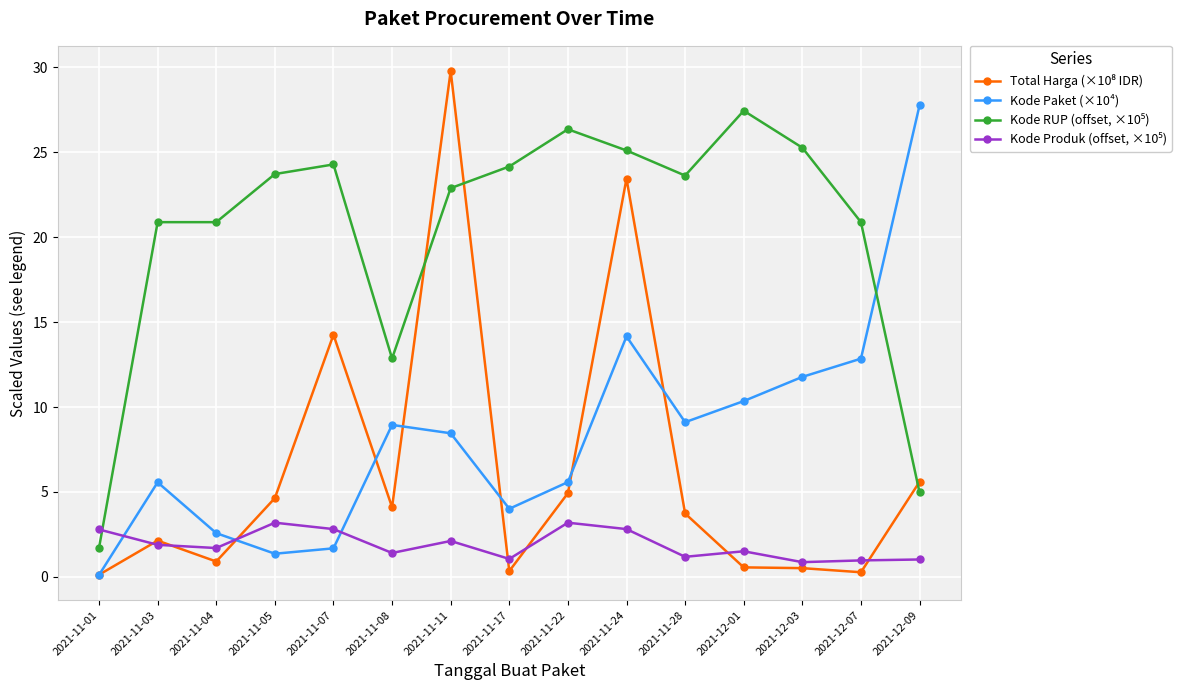

Which category has the highest value in the Kode Paket (×10⁴) series?

2021-12-09